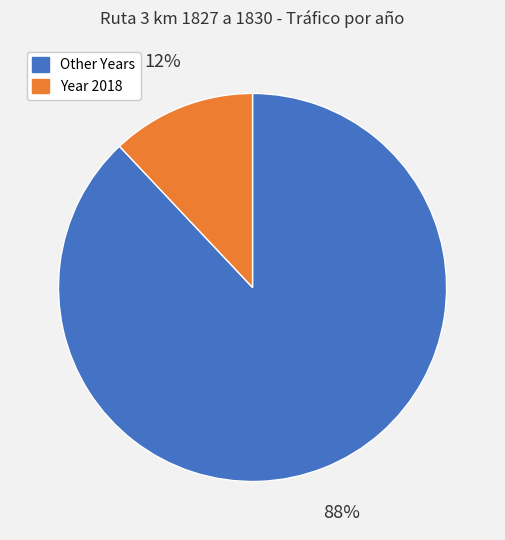

Does any single category account for the majority?

Yes